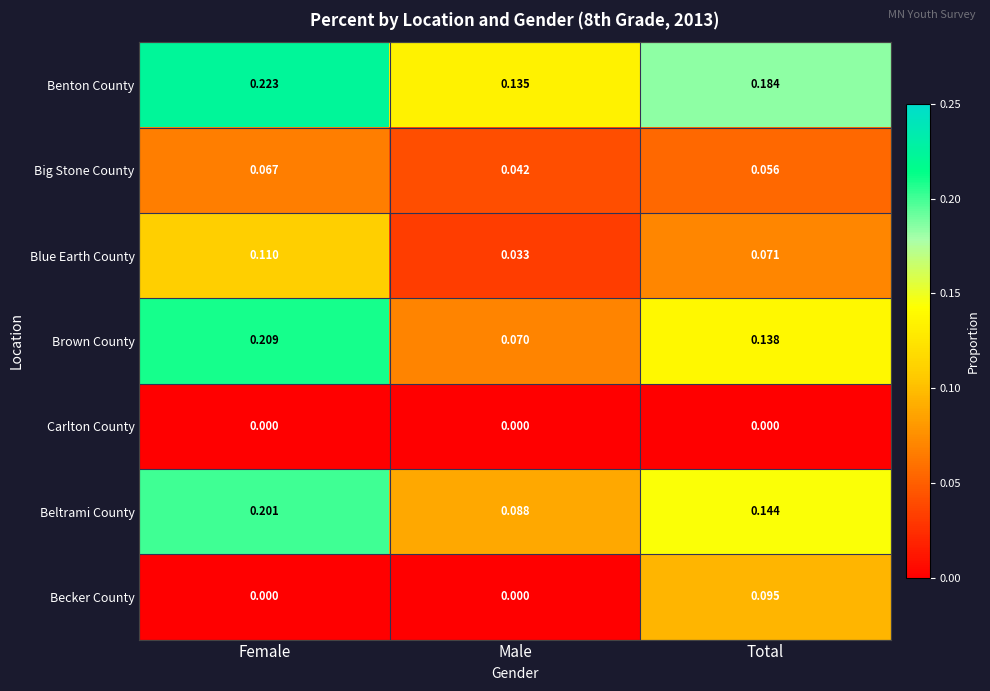

At which category does the chart reach its peak across all series?

Female